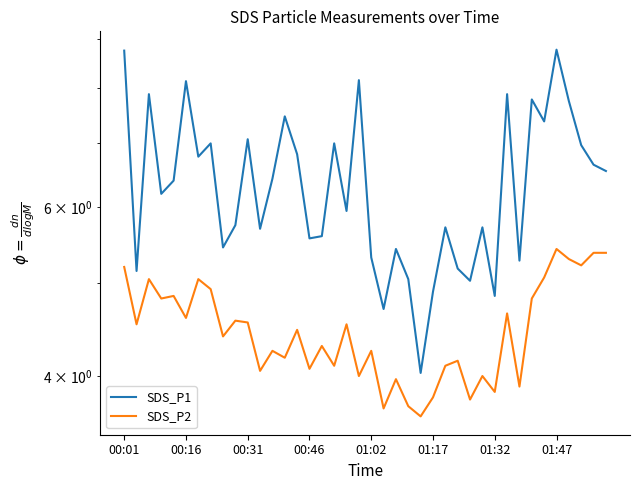

The value of SDS_P1 at 22 is 7.3. True or false?

False